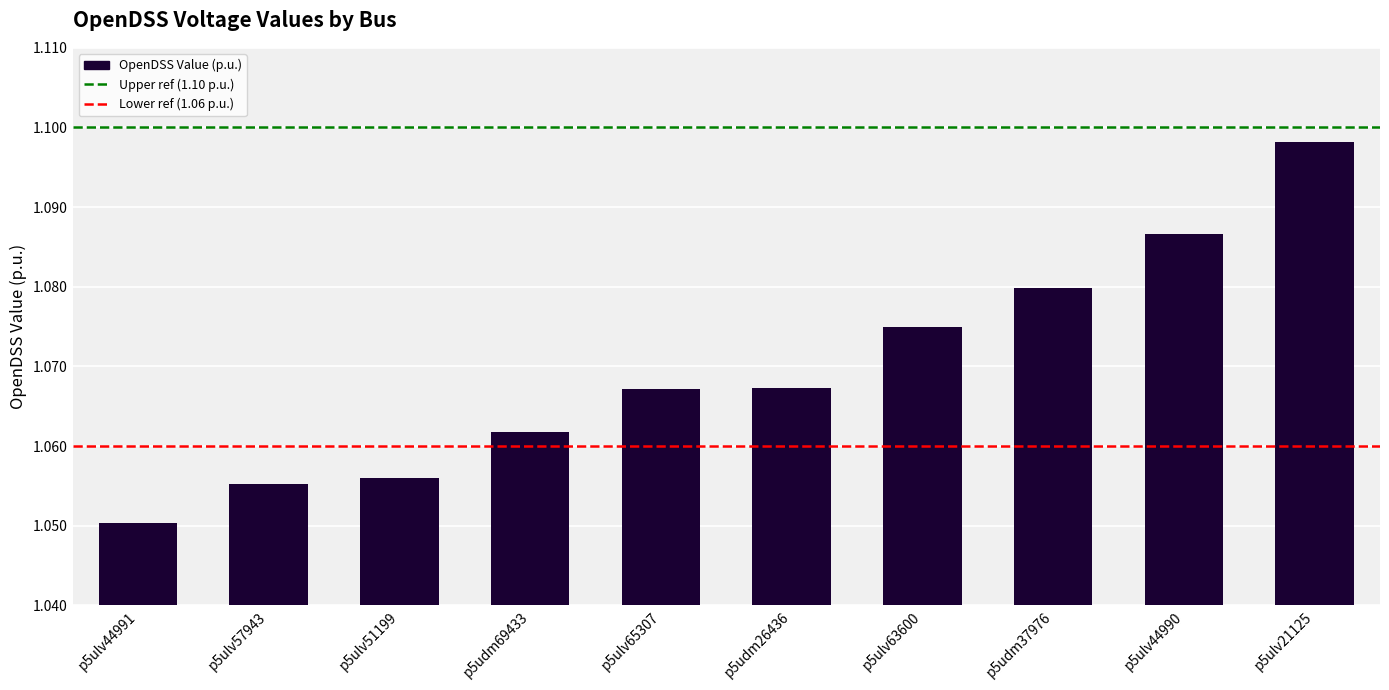

True or false: the data shows 0.6 at p5udm37976.

False